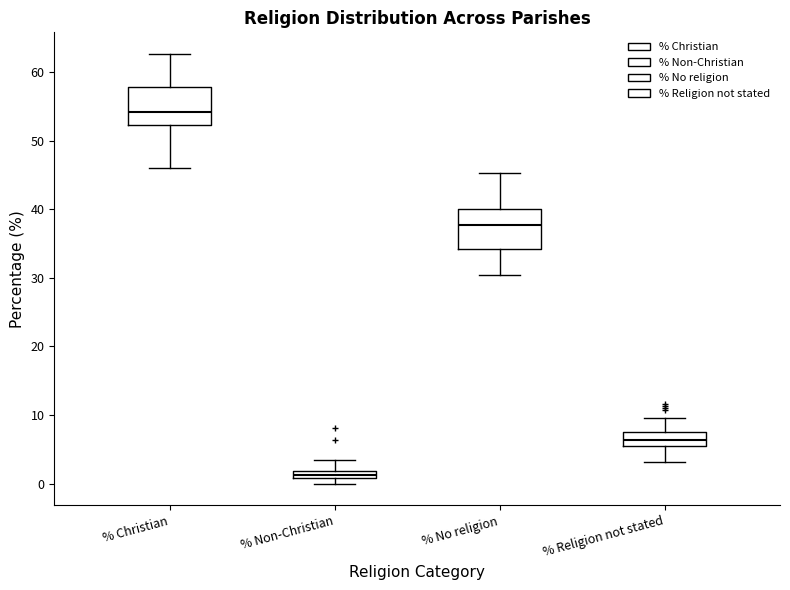

Which box's median line is the lowest?

% Non-Christian